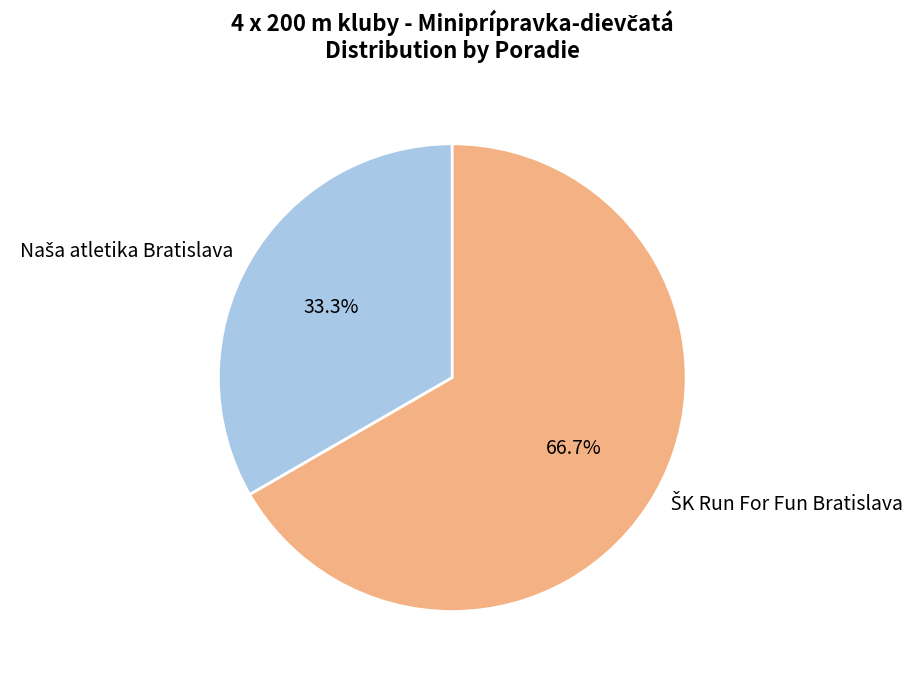

Does any single category account for the majority?

Yes